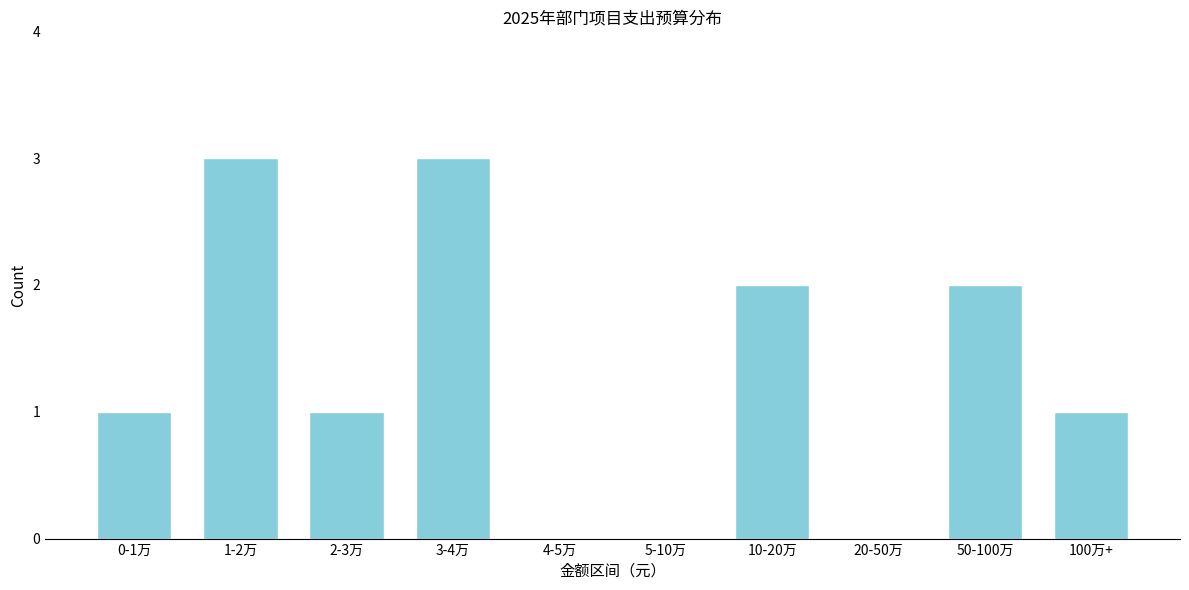

Reading left to right, list all the values displayed in this chart.

0-1万=1	1-2万=3	2-3万=1	3-4万=3	4-5万=0	5-10万=0	10-20万=2	20-50万=0	50-100万=2	100万+=1